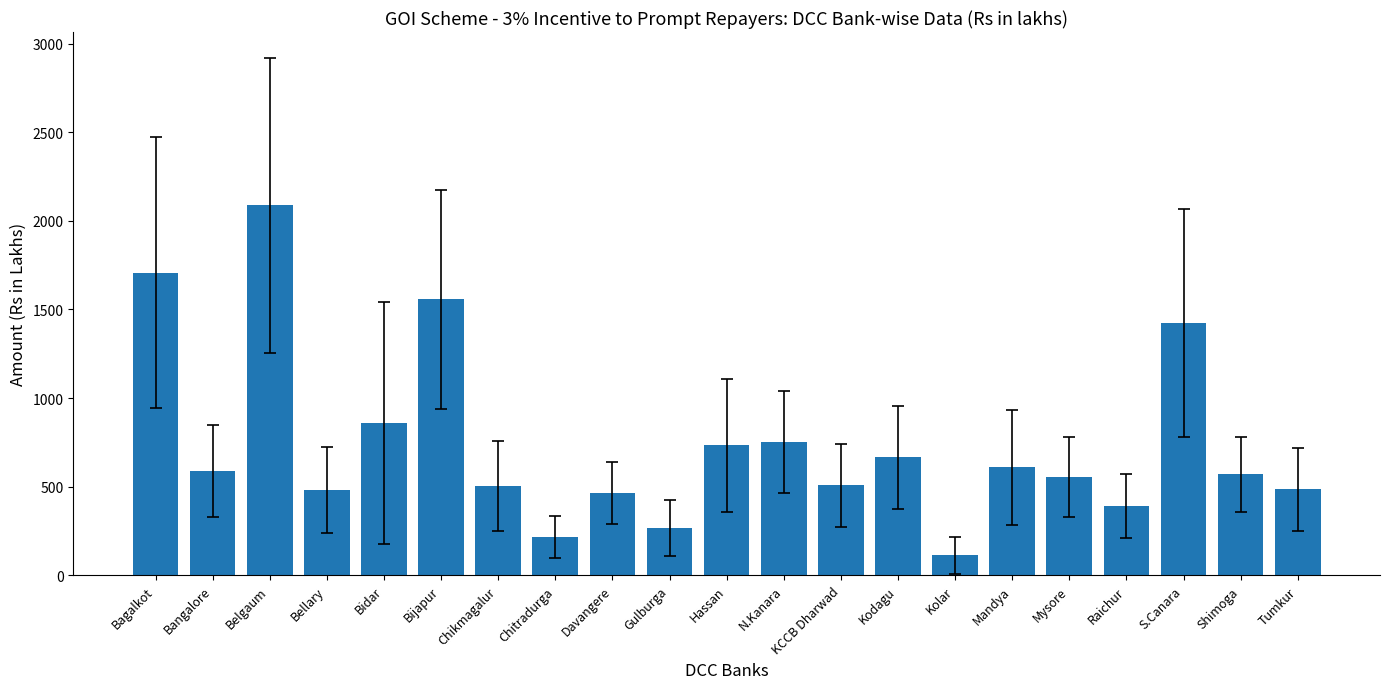

What is the label of the 13th bar from the left?

KCCB Dharwad